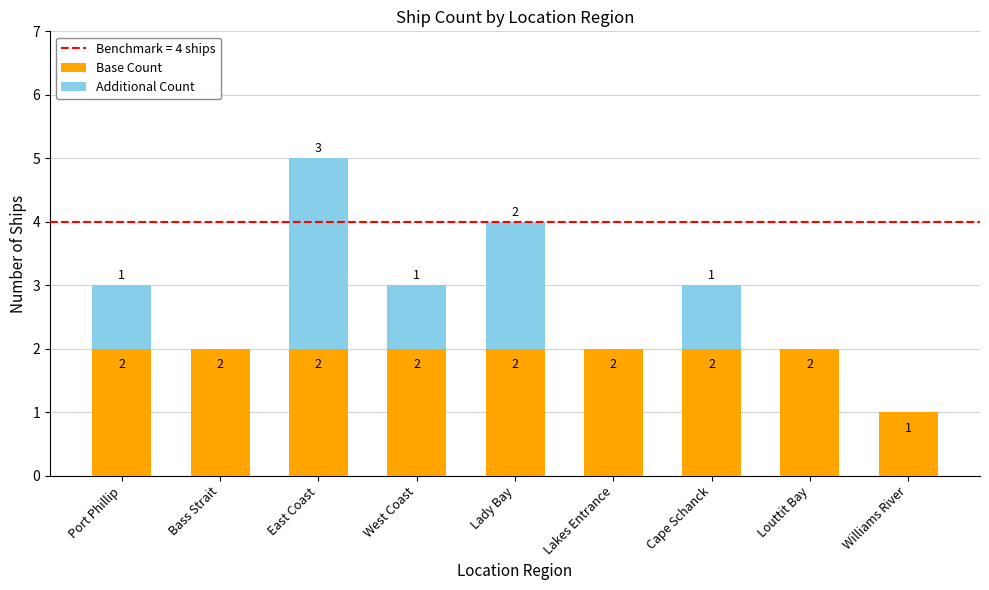

How many distinct data groups are displayed?

2